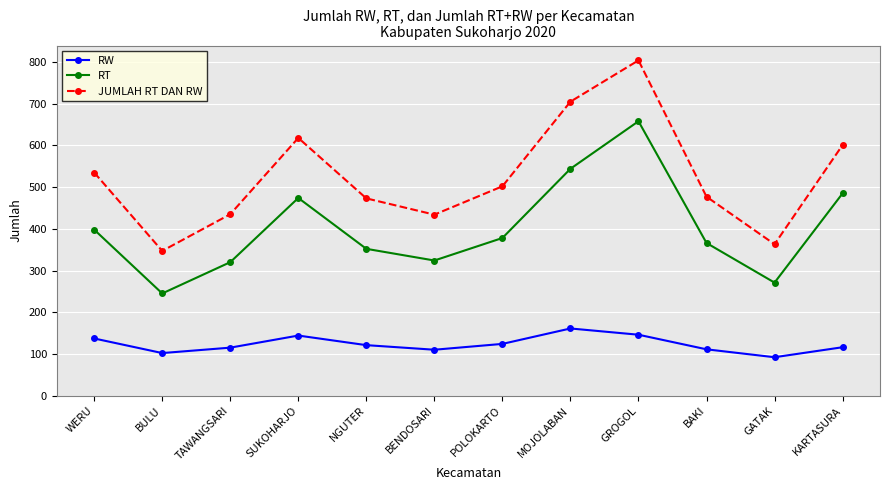

What is the difference between the JUMLAH RT DAN RW values at SUKOHARJO and GATAK?

255